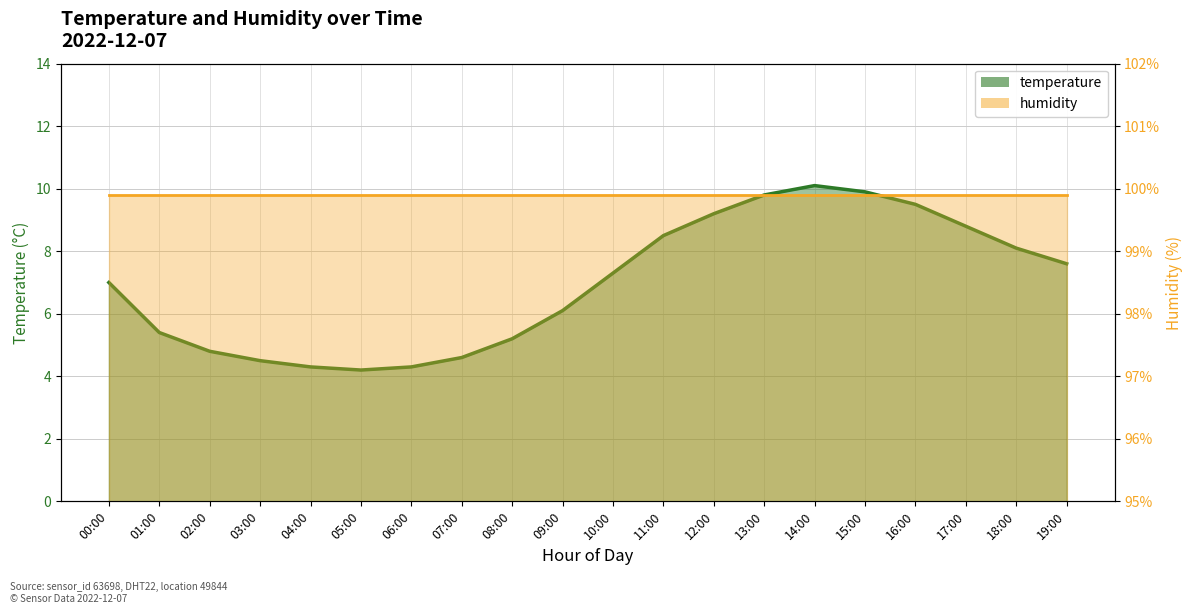

Where is the first local minimum?

05:00